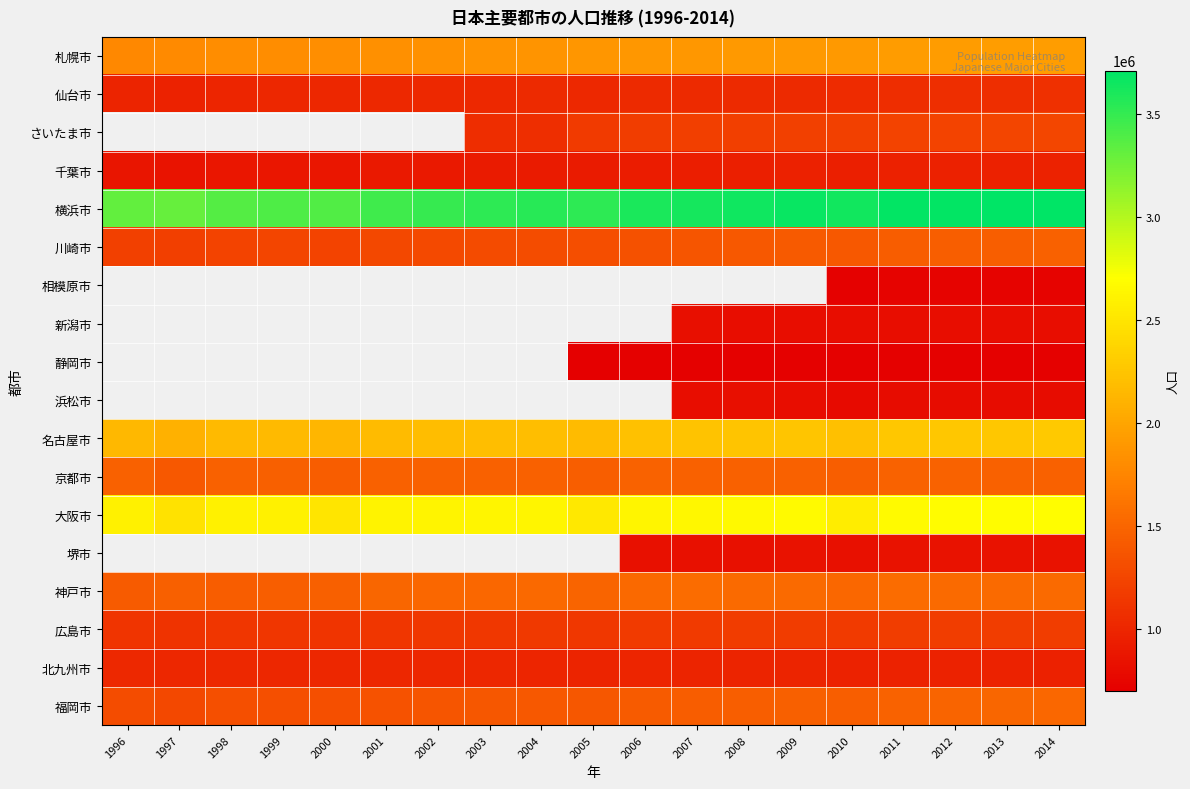

Where does the 京都市 series first go above 1466000?

2001